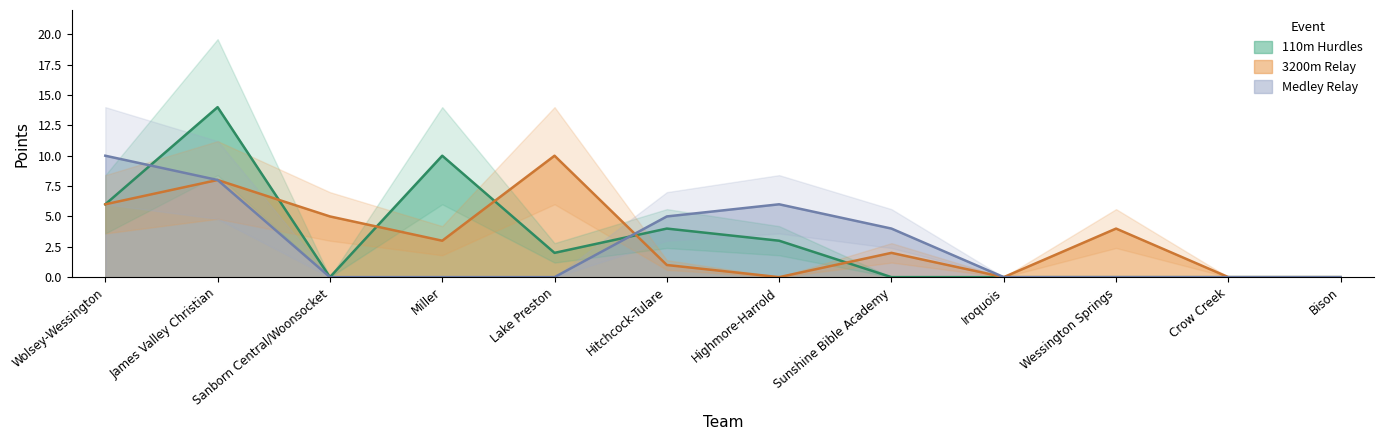

What is the difference between the maximum and minimum values in the Medley Relay series?

10